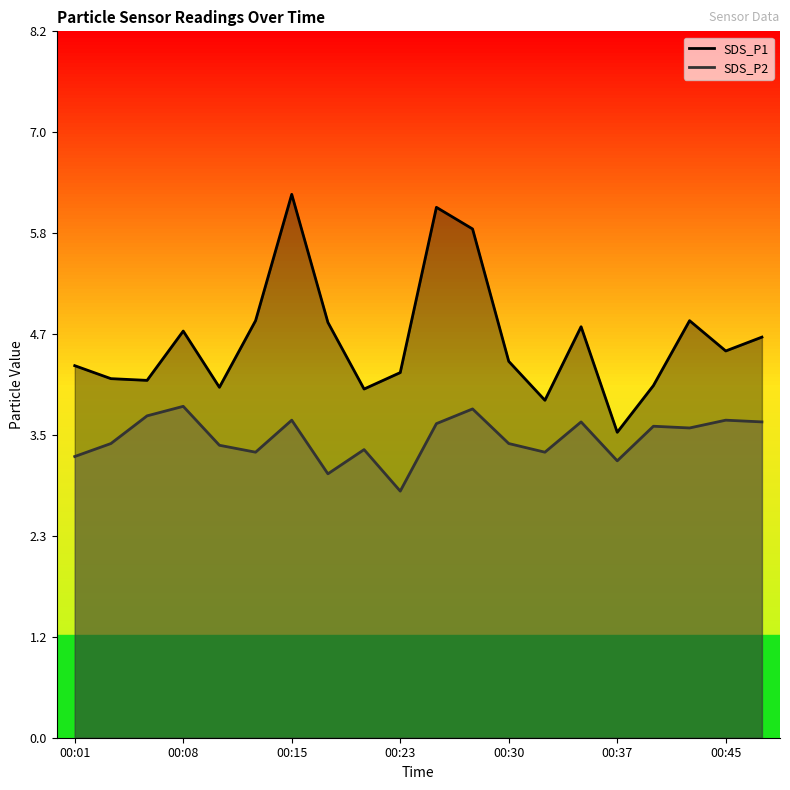

What are all the series names shown in the legend?

SDS_P1, SDS_P2